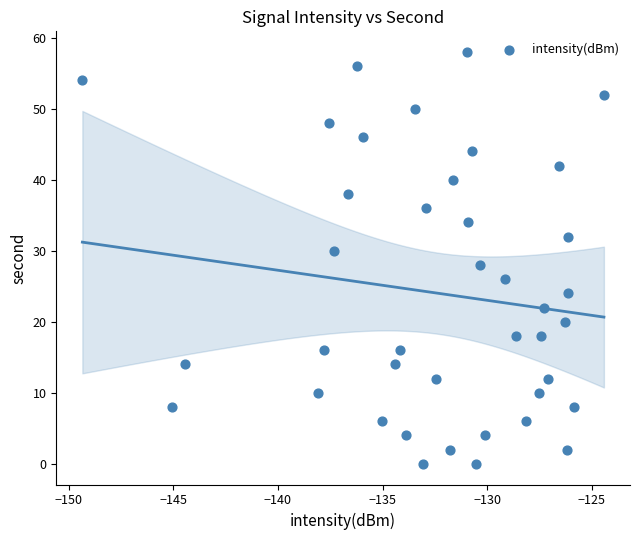

What is the range of Y values (max minus min)?

58